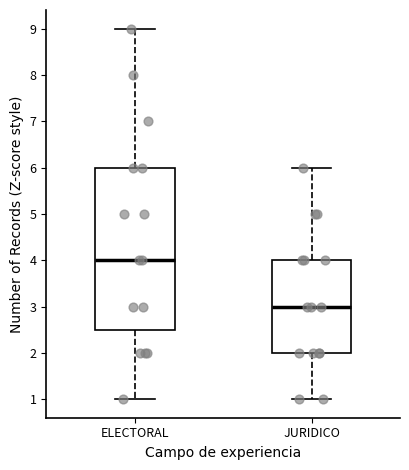

Which box has the highest median line?

ELECTORAL